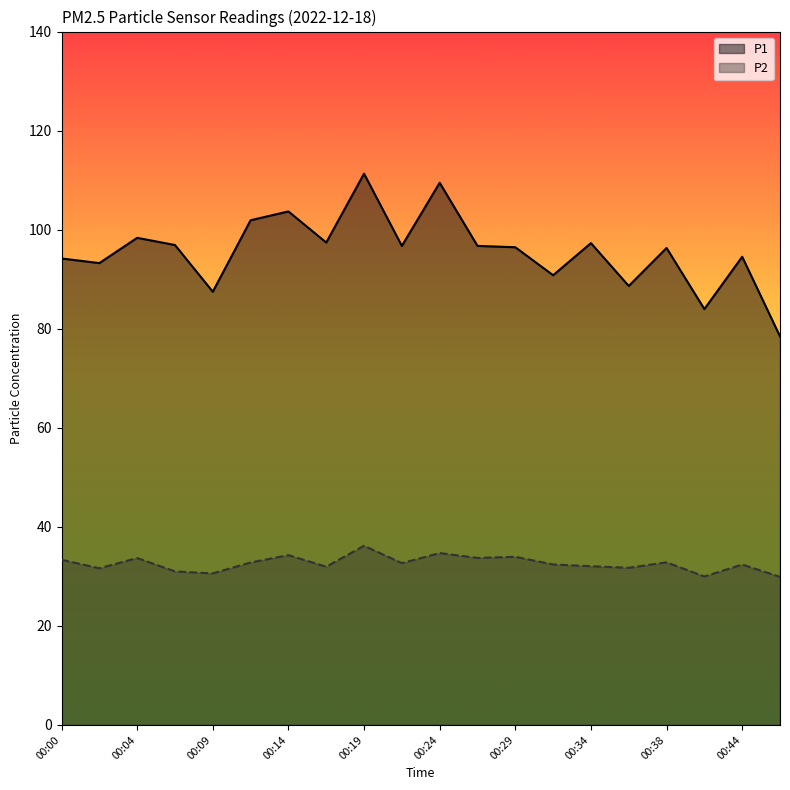

True or false: P1 and P2 cross at least once.

False